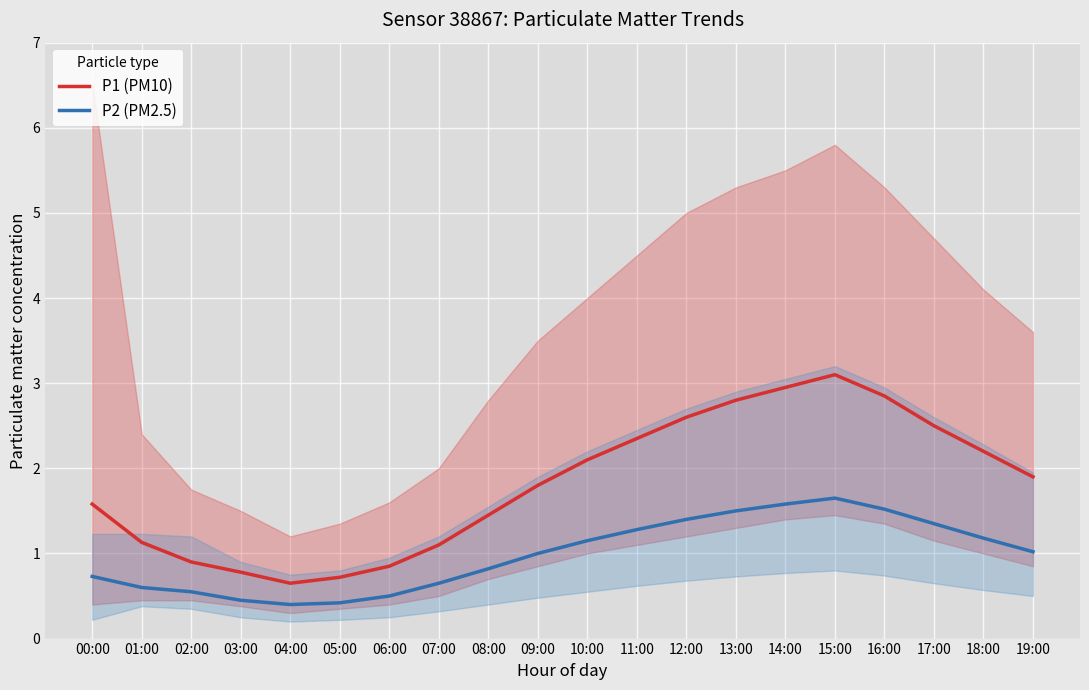

Which series has the largest total across all categories?

P1 (PM10)